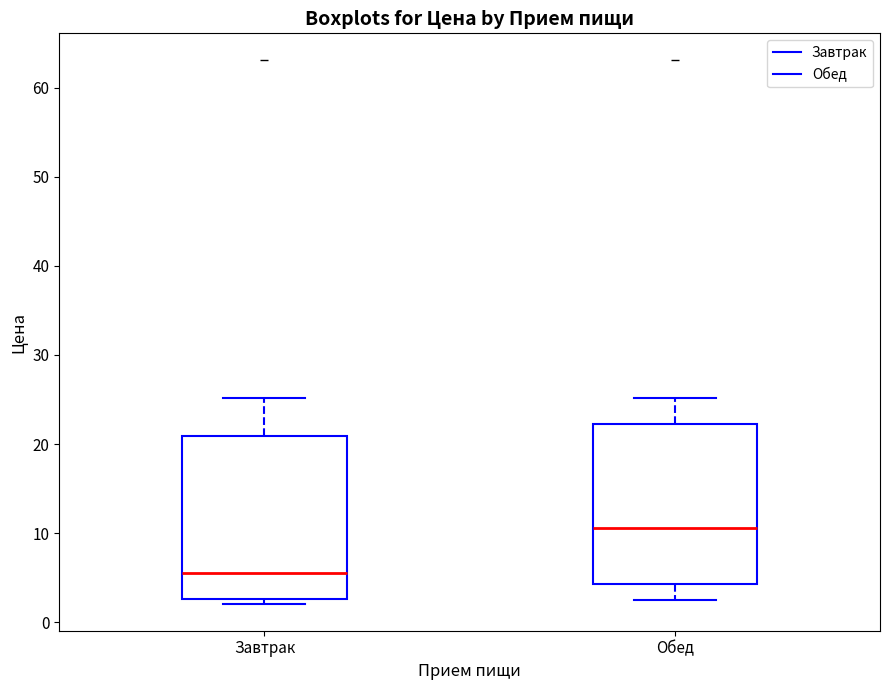

Where is the upper edge of the box for Завтрак on the y-axis? The values are not printed on the chart, so give them approximately, as read against the axis.

21